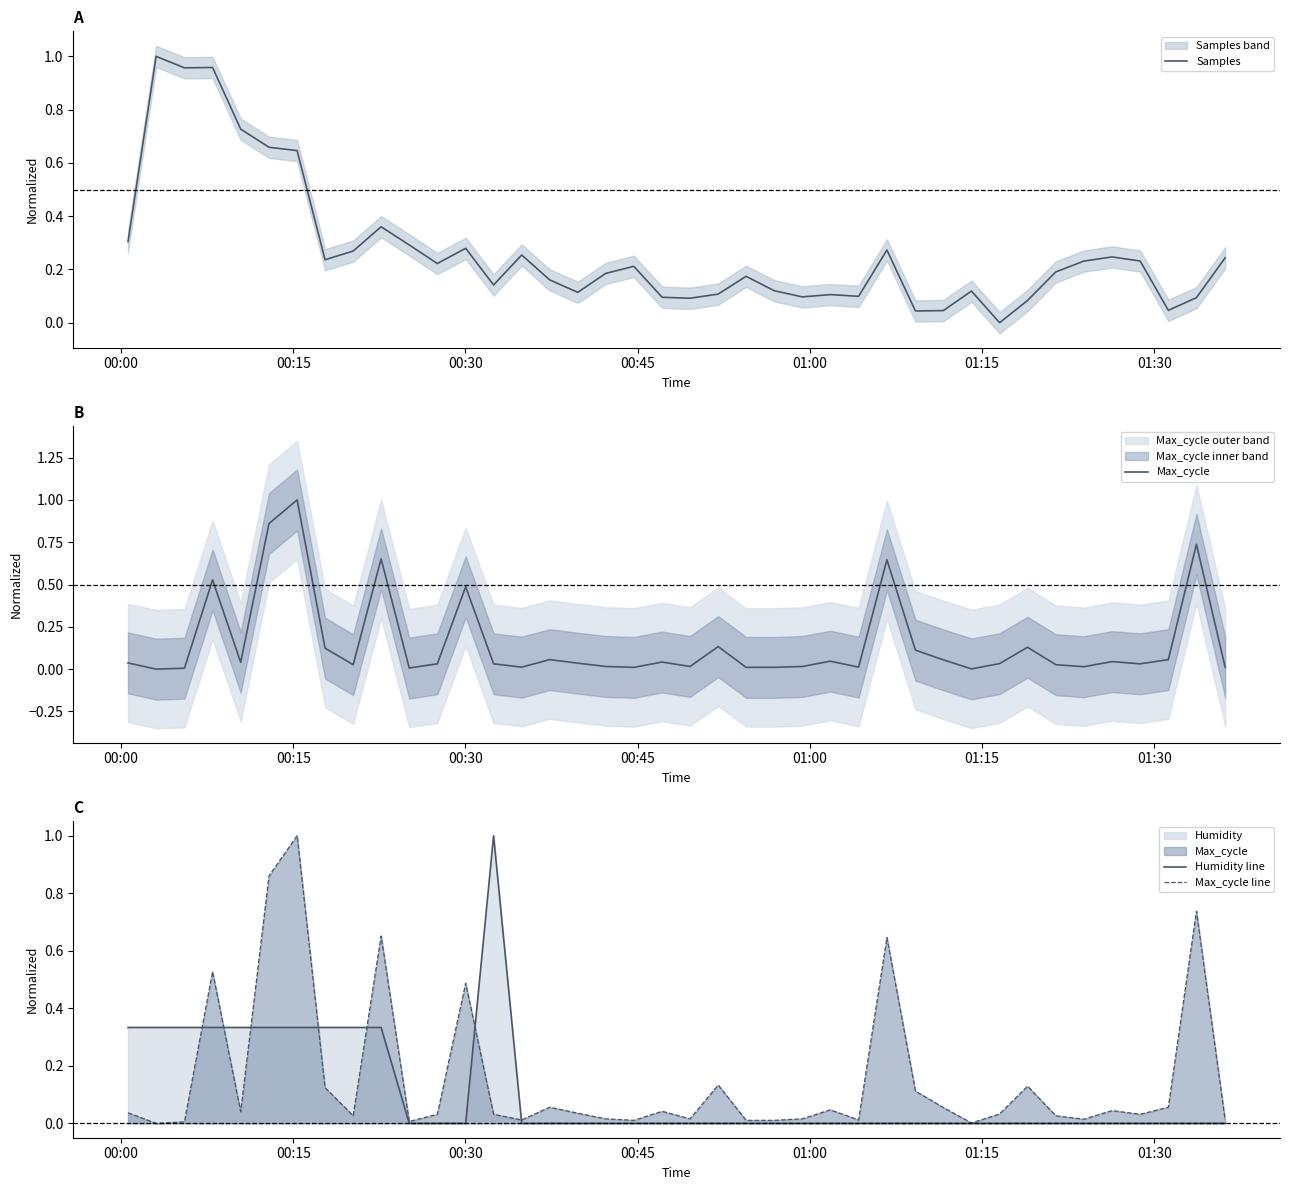

Does the chart display data point markers on the line(s)?

No